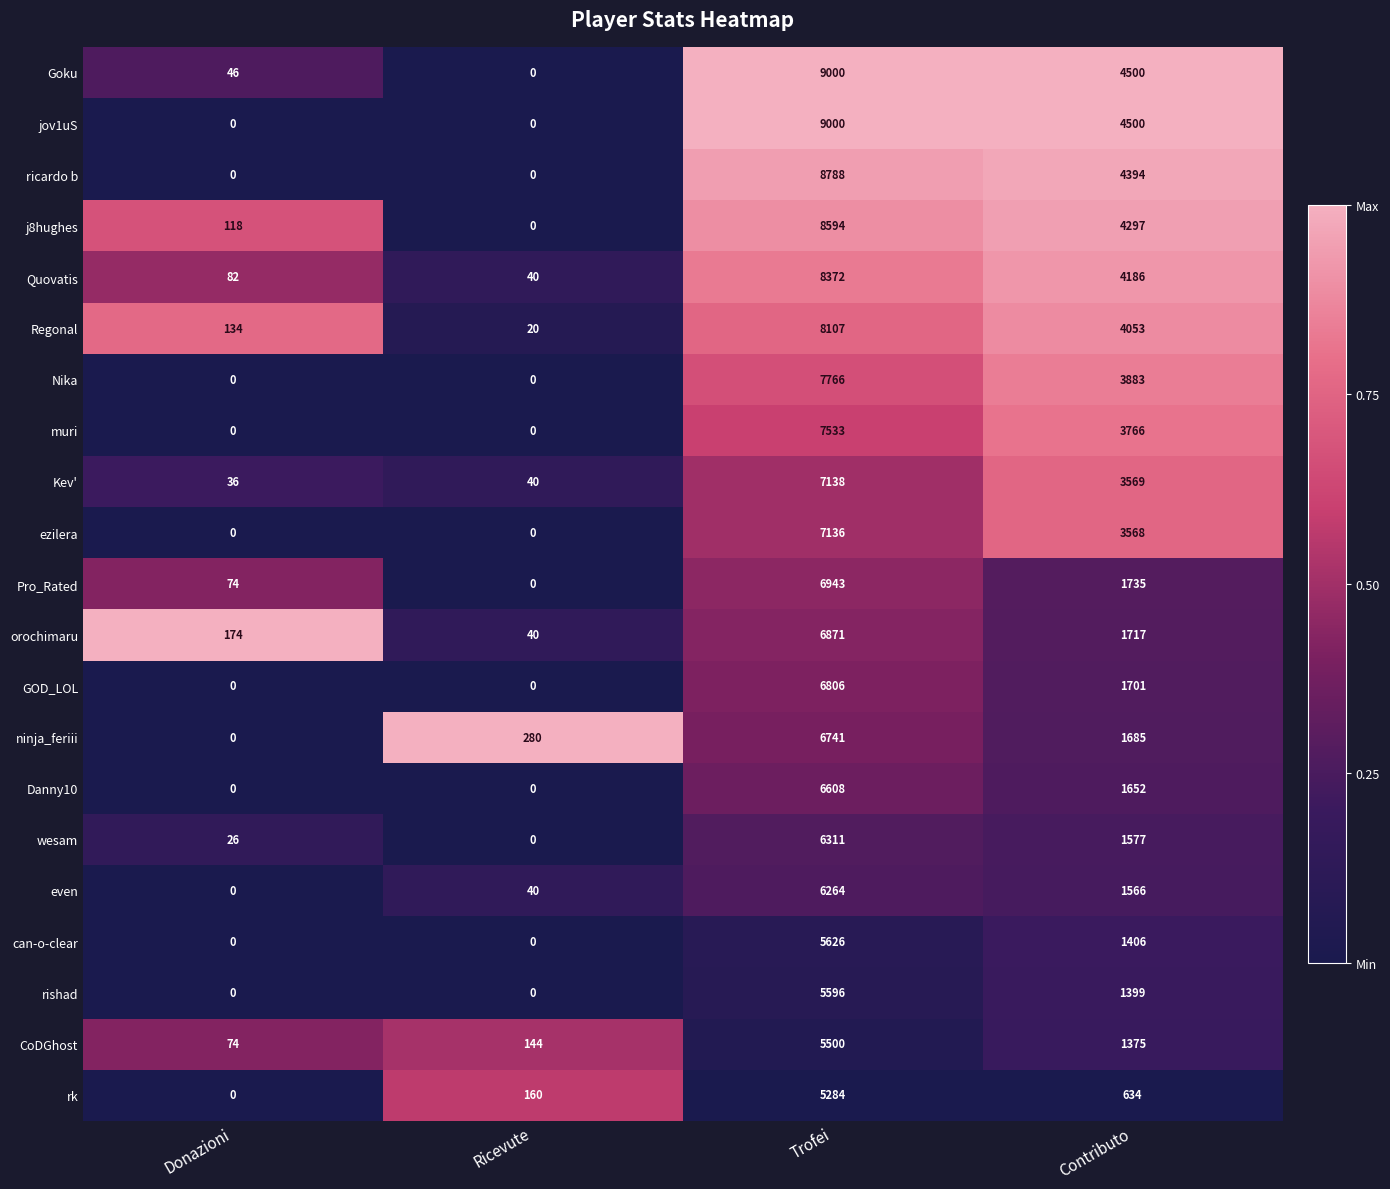

Which label corresponds to the largest value in the chart?

Trofei